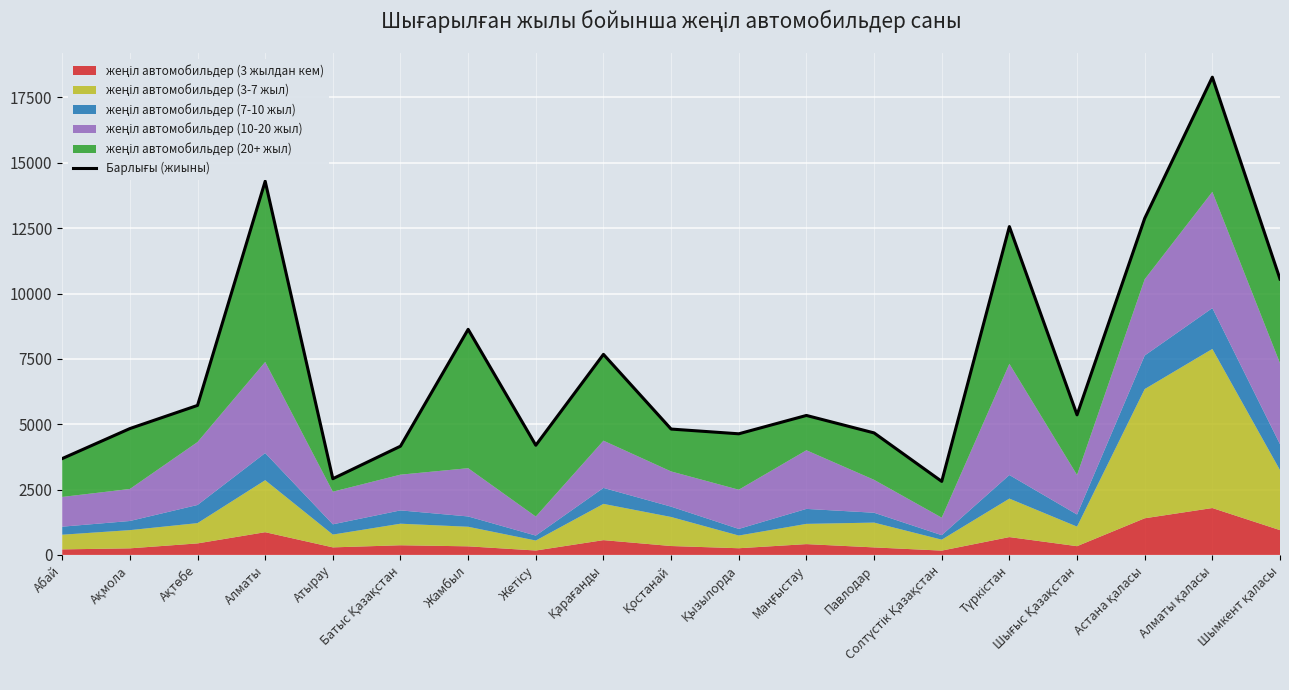

What is the change in value from Алматы to Қызылорда?

-9662